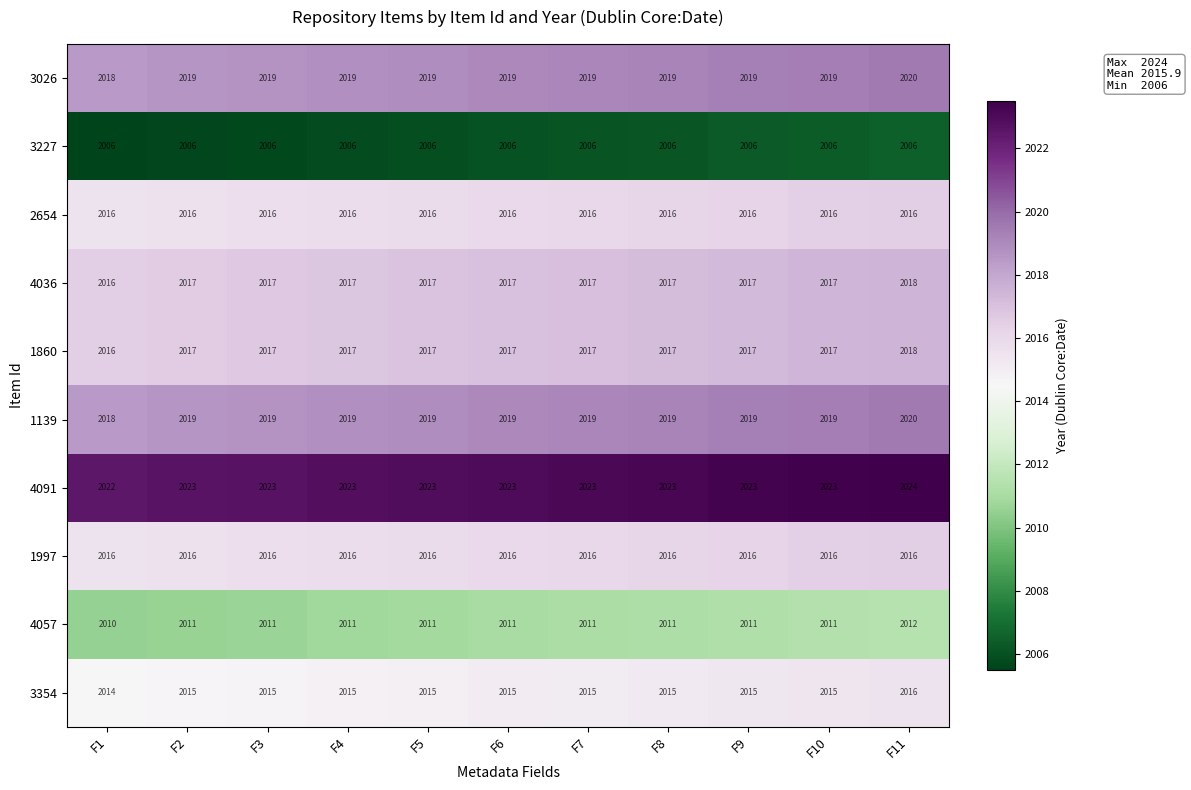

Count the 3026 values in the range 2019 to 2020.

10